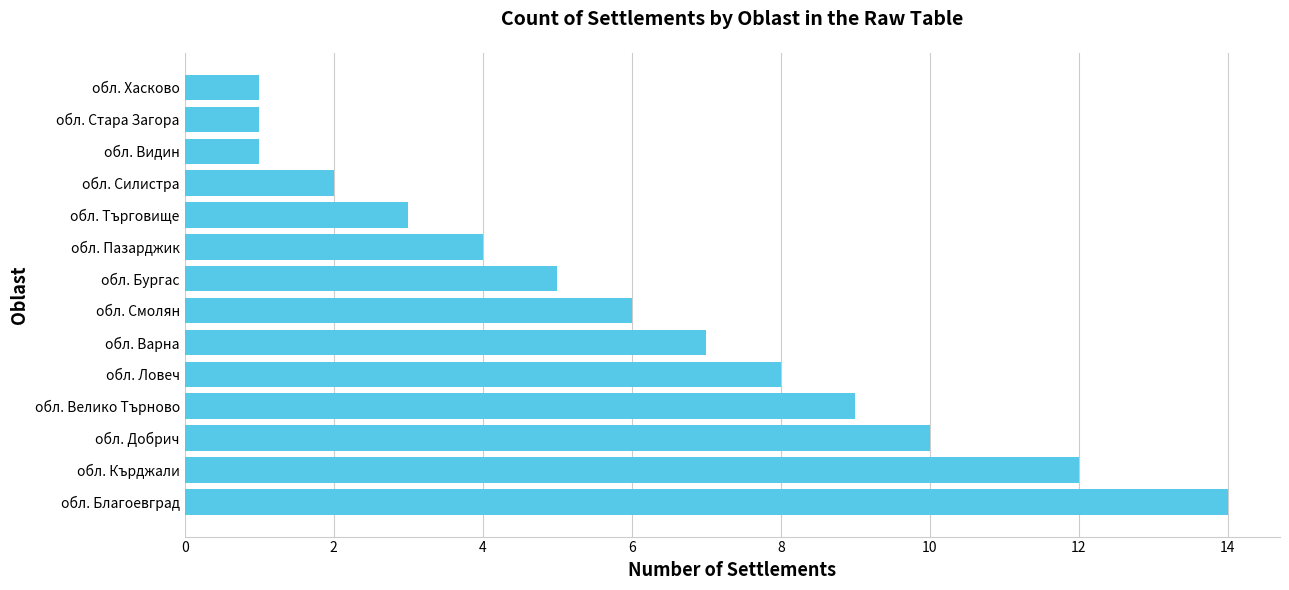

True or false: the data shows 2 at обл. Бургас.

False